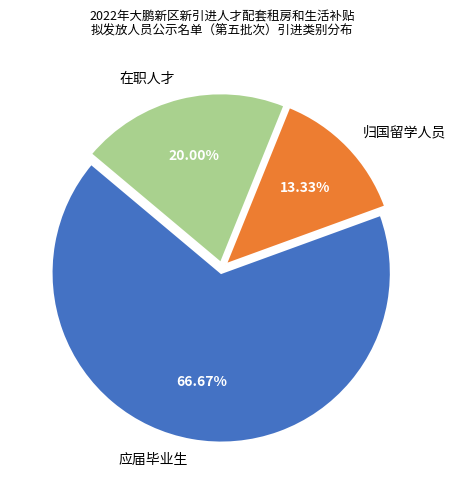

Approximately how many times larger is the value at 归国留学人员 compared to 在职人才?

0.7